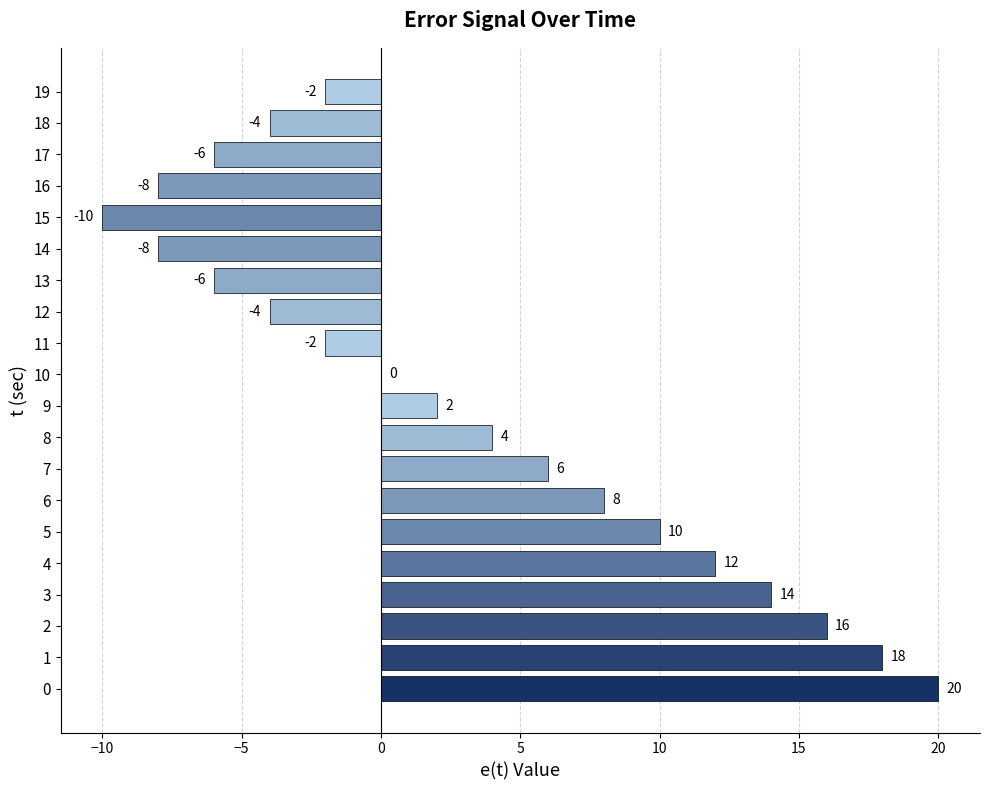

What is the sum of the values at 14 and 17?

-14